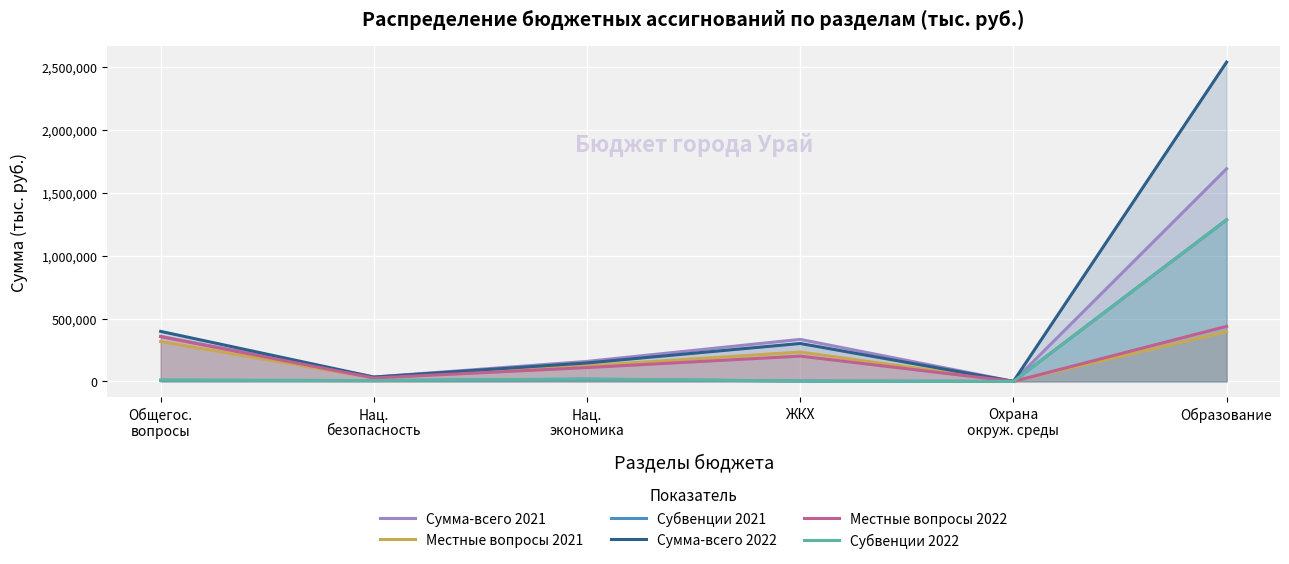

What is the difference between the second highest and minimum values in the Сумма-всего 2021 series?

358563.6